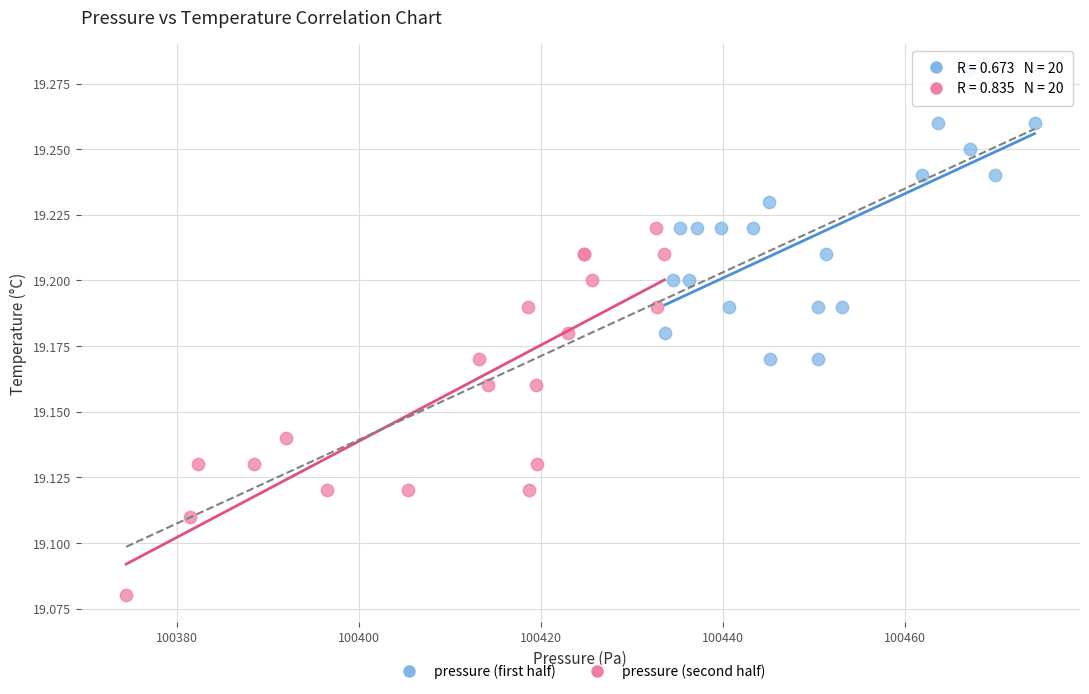

Which series has the largest Y range (max minus min)?

pressure (second half)